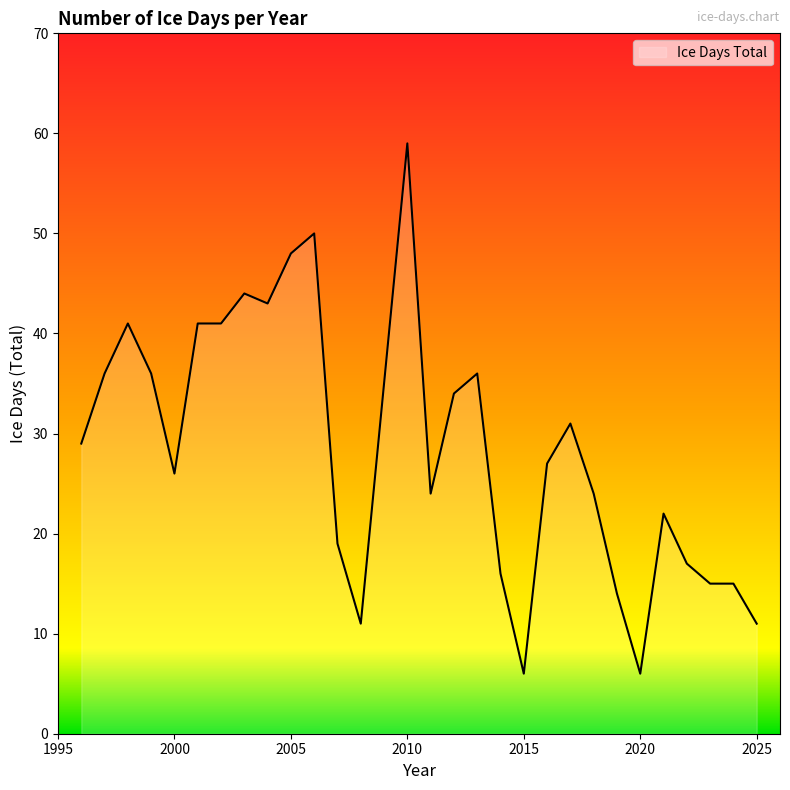

Reading left to right, extract all data points from this chart.

29	36	41	36	26	41	41	44	43	48	50	19	11	35	59	24	34	36	16	6	27	31	24	14	6	22	17	15	15	11